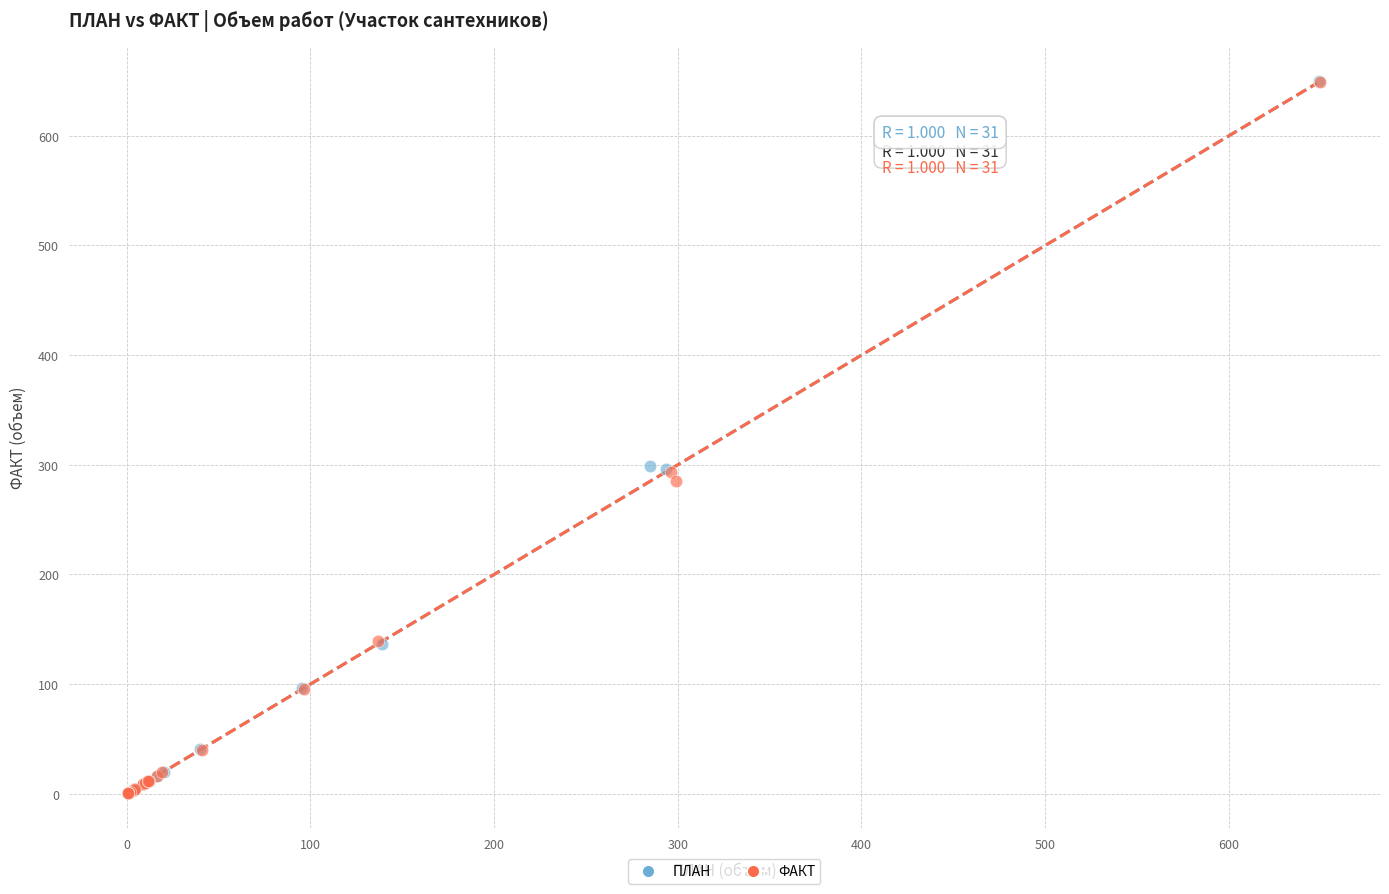

Which series has the largest Y range (max minus min)?

ПЛАН